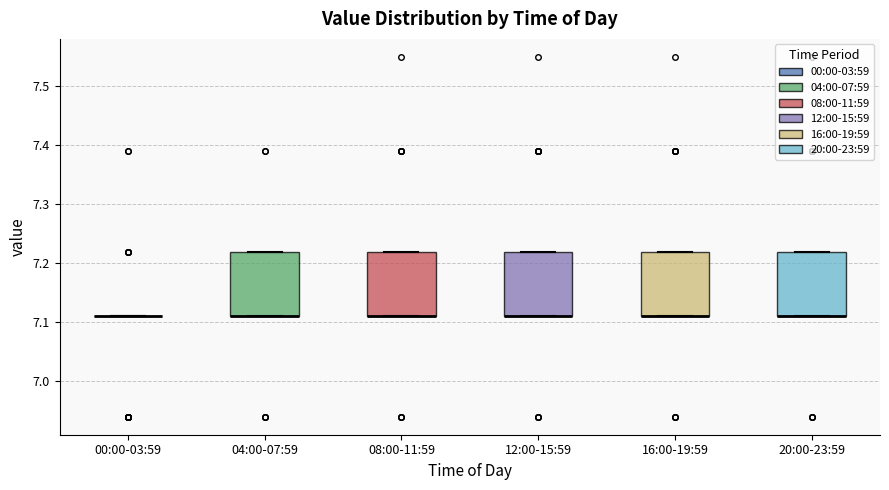

Reading left to right, read every box against the y-axis: the position of its median line, the range the box covers, and the ends of its whiskers. The values are not printed on the chart, so give them approximately, as read against the axis.

00:00-03:59: box collapsed to a line at 7.11, whiskers 7.11 to 7.11
04:00-07:59: median 7.11 (drawn on the box's lower edge), box 7.11 to 7.22, whiskers 7.11 to 7.22
08:00-11:59: median 7.11 (drawn on the box's lower edge), box 7.11 to 7.22, whiskers 7.11 to 7.22
12:00-15:59: median 7.11 (drawn on the box's lower edge), box 7.11 to 7.22, whiskers 7.11 to 7.22
16:00-19:59: median 7.11 (drawn on the box's lower edge), box 7.11 to 7.22, whiskers 7.11 to 7.22
20:00-23:59: median 7.11 (drawn on the box's lower edge), box 7.11 to 7.22, whiskers 7.11 to 7.22